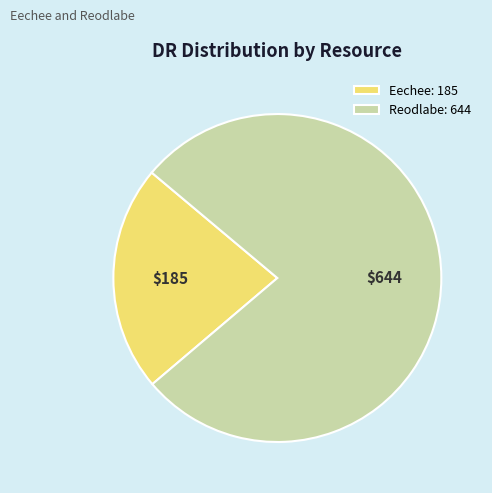

Is it true that Eechee: 185 is 22% of the pie?

True